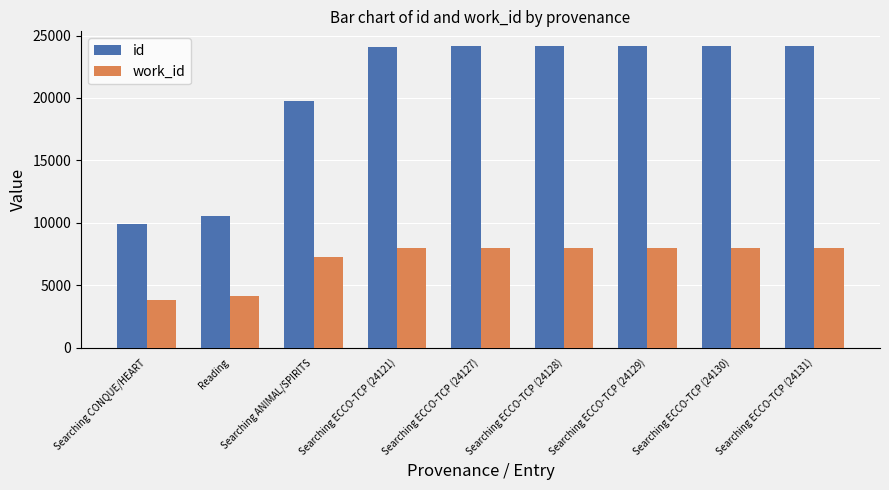

How many bars are there in each group?

2